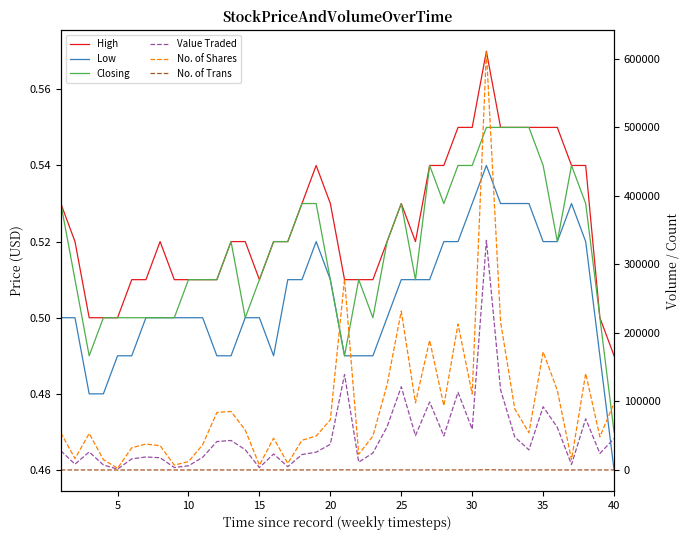

How many interior local peaks does the High series have?

4